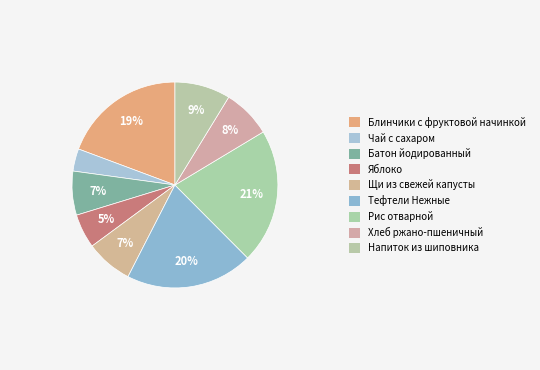

To the nearest percent, what is the difference between the largest and smallest slice percentages?

18%